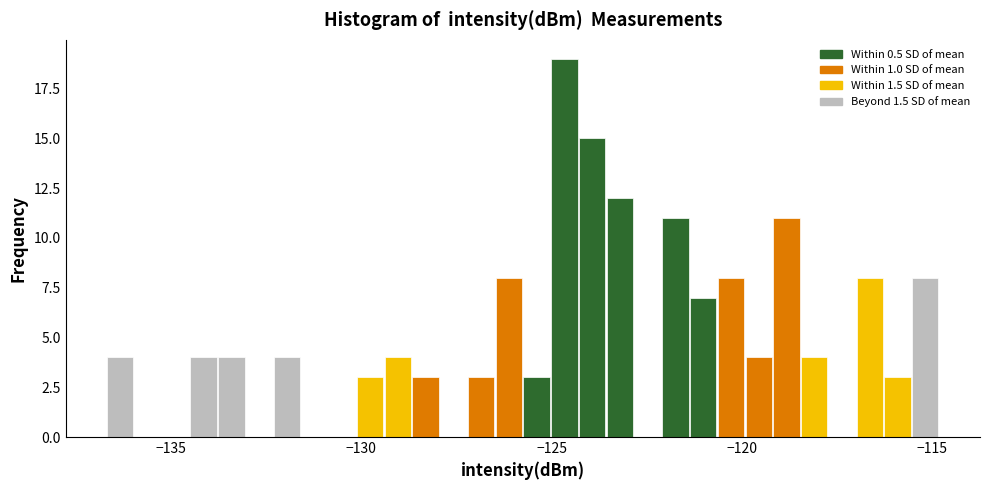

Read against the x-axis, roughly where is the centre of the tallest bar?

-124.5